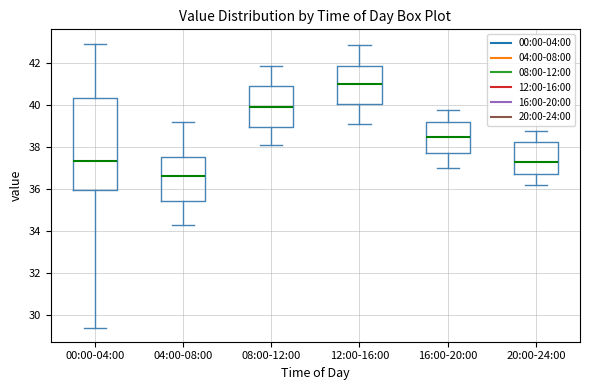

Reading left to right, read every box against the y-axis: the position of its median line, the range the box covers, and the ends of its whiskers. The values are not printed on the chart, so give them approximately, as read against the axis.

00:00-04:00: median 37.4, box 36.0 to 40.4, whiskers 29.4 to 43.0
04:00-08:00: median 36.6, box 35.4 to 37.6, whiskers 34.4 to 39.2
08:00-12:00: median 40.0, box 39.0 to 41.0, whiskers 38.2 to 42.0
12:00-16:00: median 41.0, box 40.0 to 41.8, whiskers 39.2 to 43.0
16:00-20:00: median 38.6, box 37.8 to 39.2, whiskers 37.0 to 39.8
20:00-24:00: median 37.4, box 36.8 to 38.2, whiskers 36.2 to 38.8